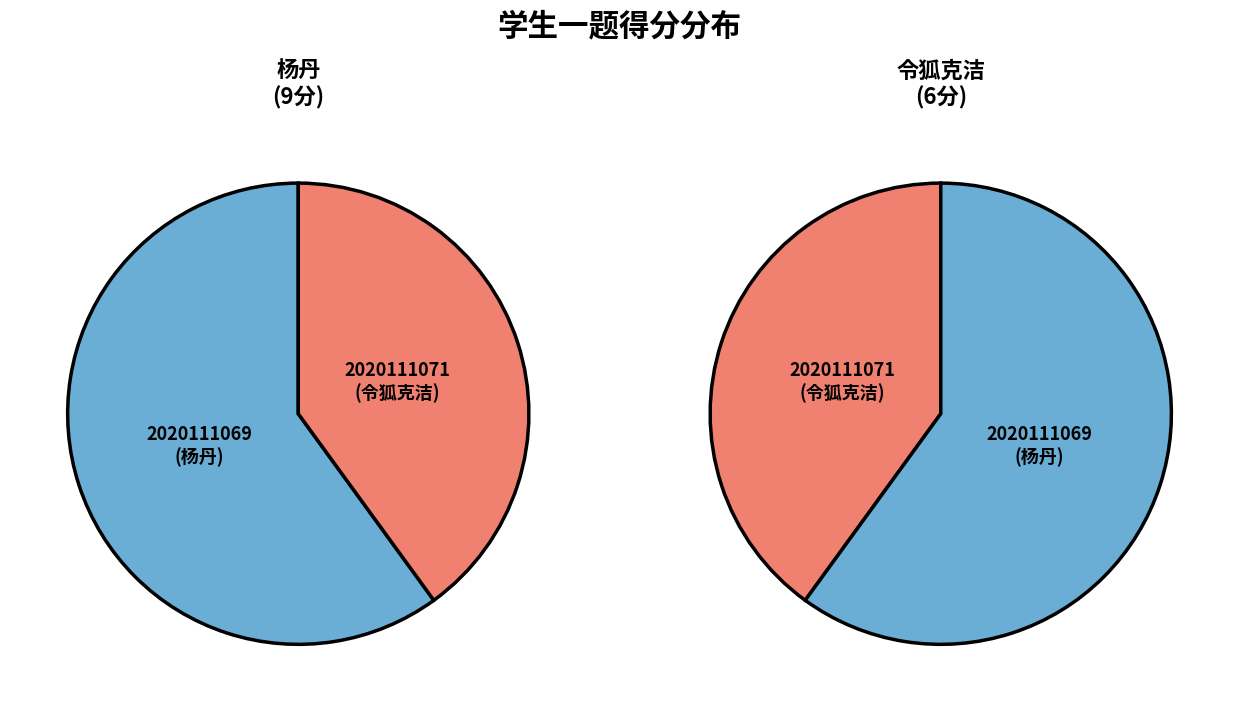

Count the number of slices in the pie.

2